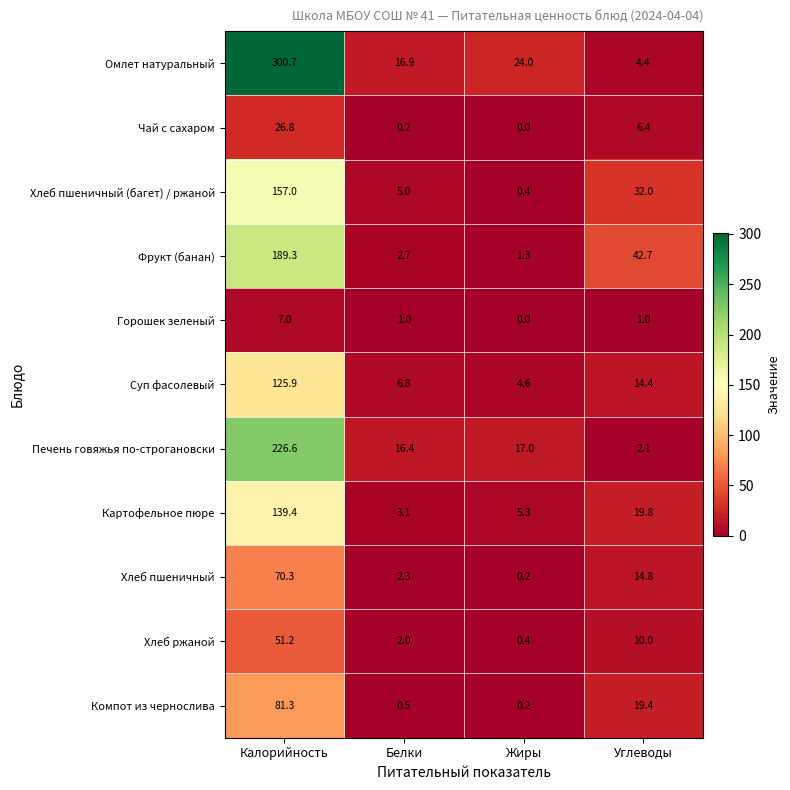

What is the total value across all series at Углеводы?

167.0